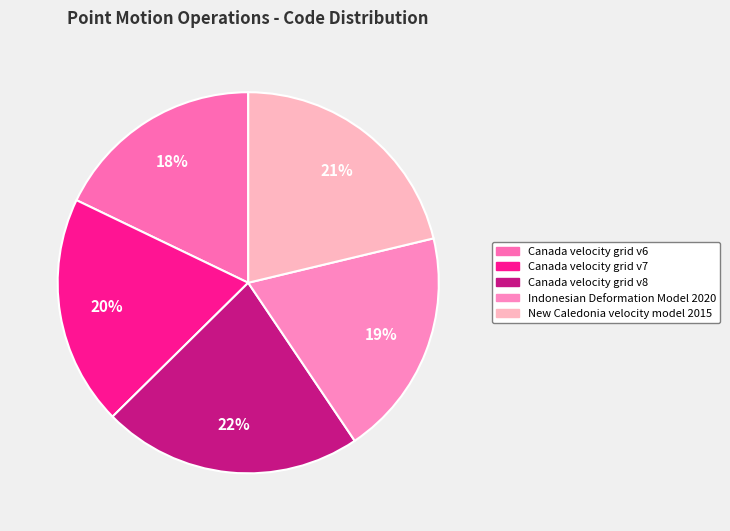

What percentage is the Canada velocity grid v6 slice, to the nearest percent?

18%